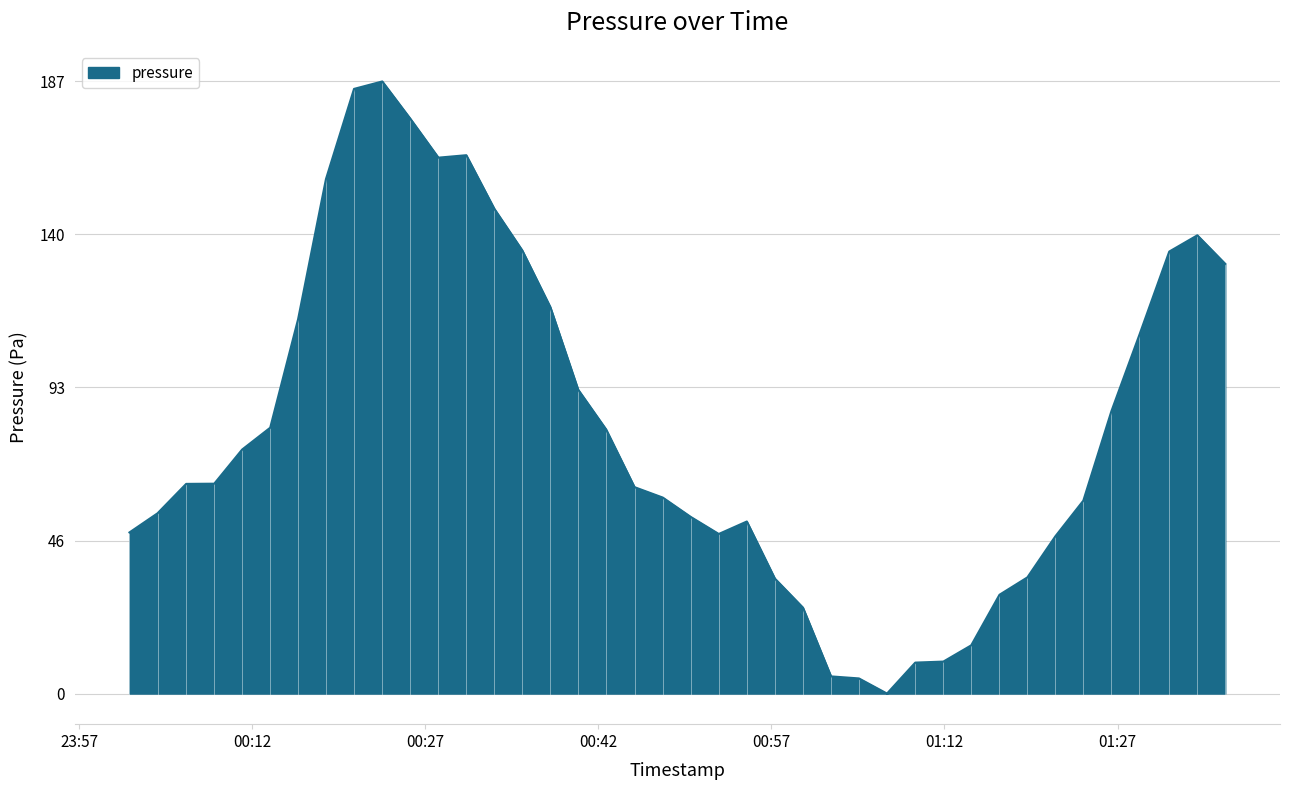

What is the greatest value displayed?

187.2